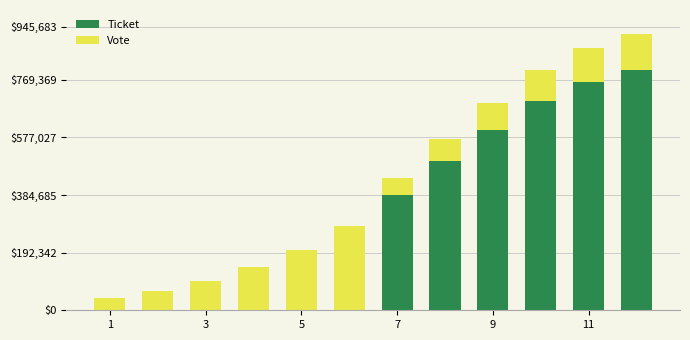

Which series has the widest spread of values?

Ticket